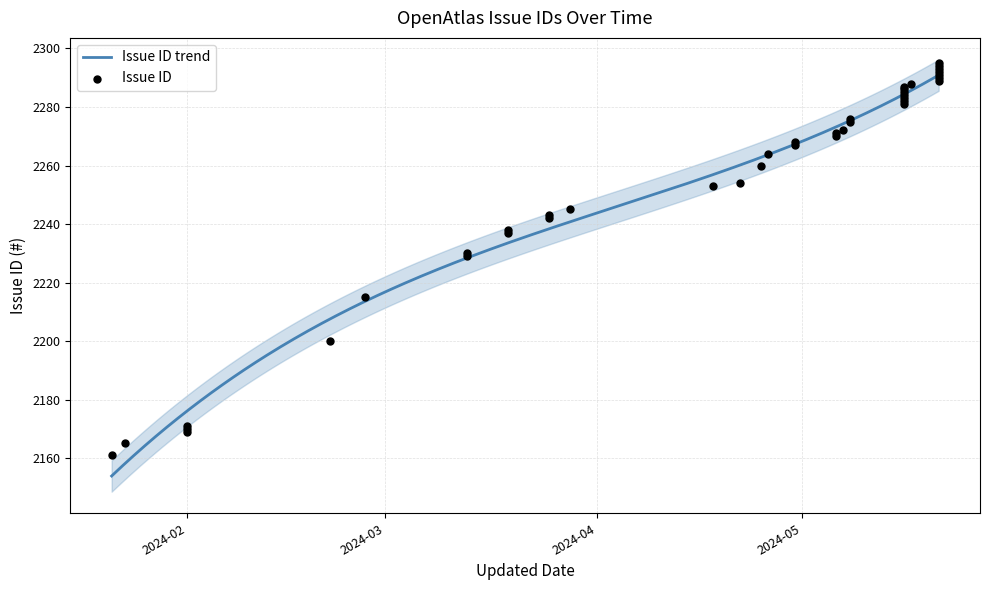

Approximately how many times larger is the value at 2024-05-21 compared to 2024-05-21?

1.0